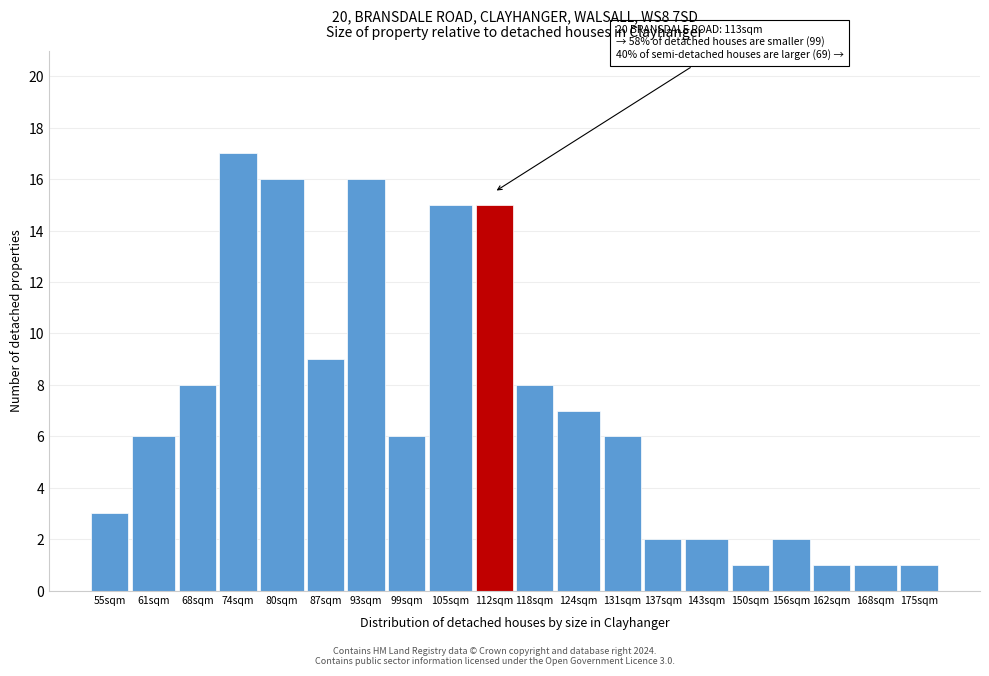

Reading left to right, list all the values displayed in this chart.

55sqm=3	61sqm=6	68sqm=8	74sqm=17	80sqm=16	87sqm=9	93sqm=16	99sqm=6	105sqm=15	112sqm=15	118sqm=8	124sqm=7	131sqm=6	137sqm=2	143sqm=2	150sqm=1	156sqm=2	162sqm=1	168sqm=1	175sqm=1